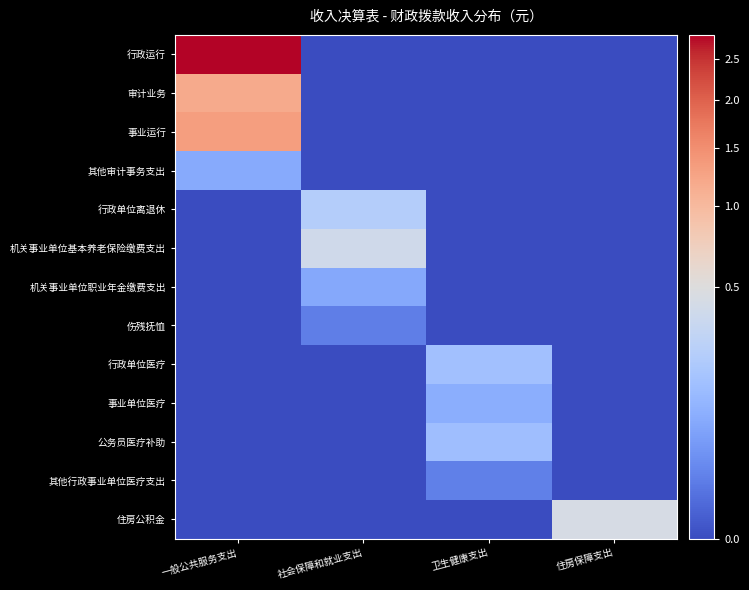

Which series has the widest spread of values?

行政运行